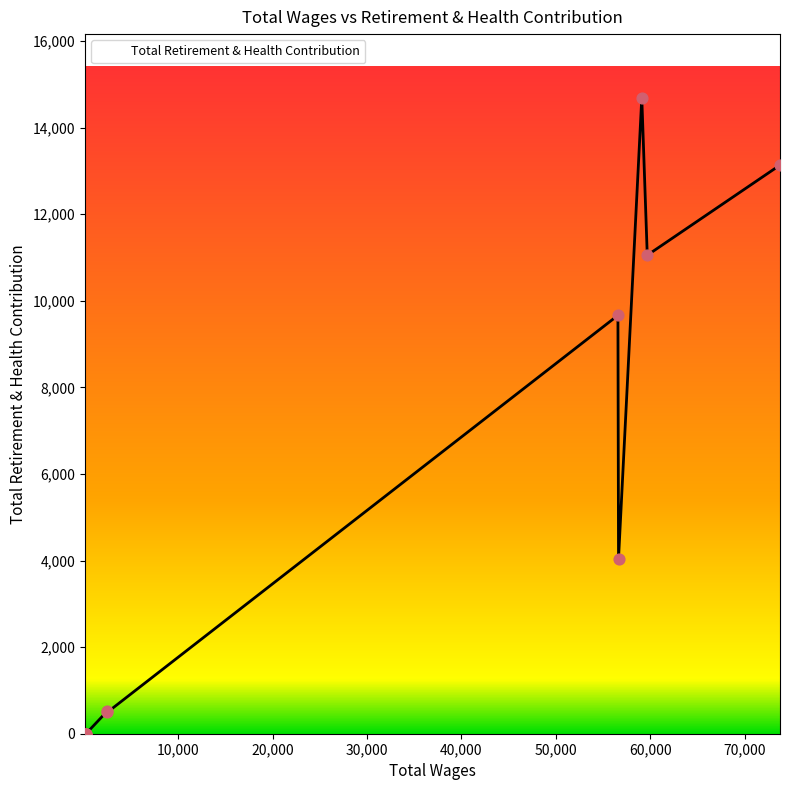

What is the change in value from 56582.0 to 130.0?

-9661